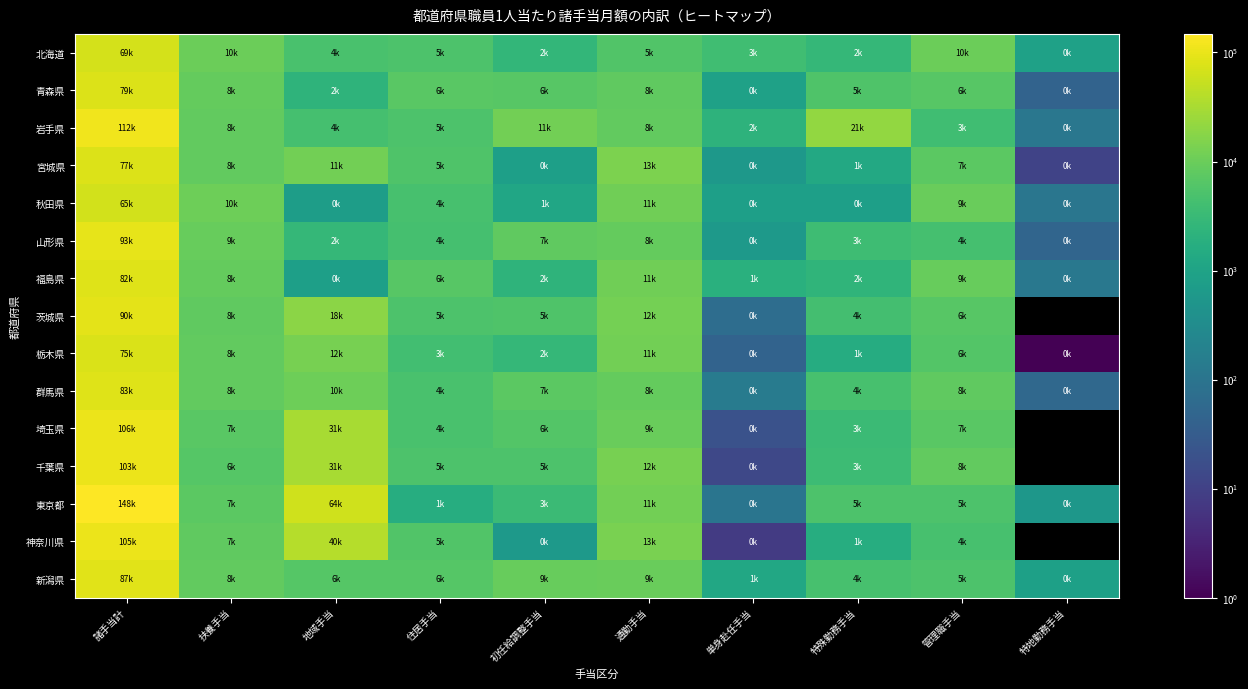

At which label does 青森県 first exceed 6847?

諸手当計